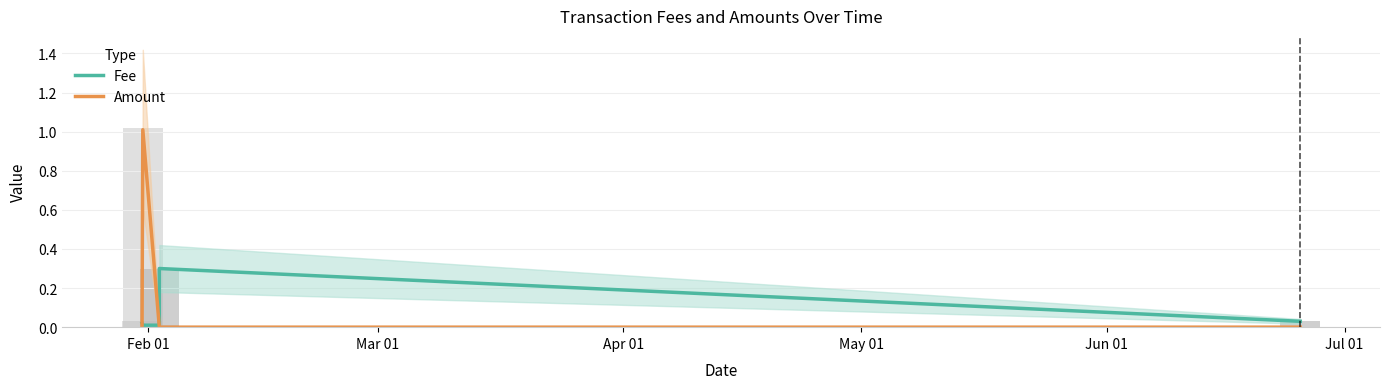

List the series in order of their overall mean, lowest first.

Fee, Amount